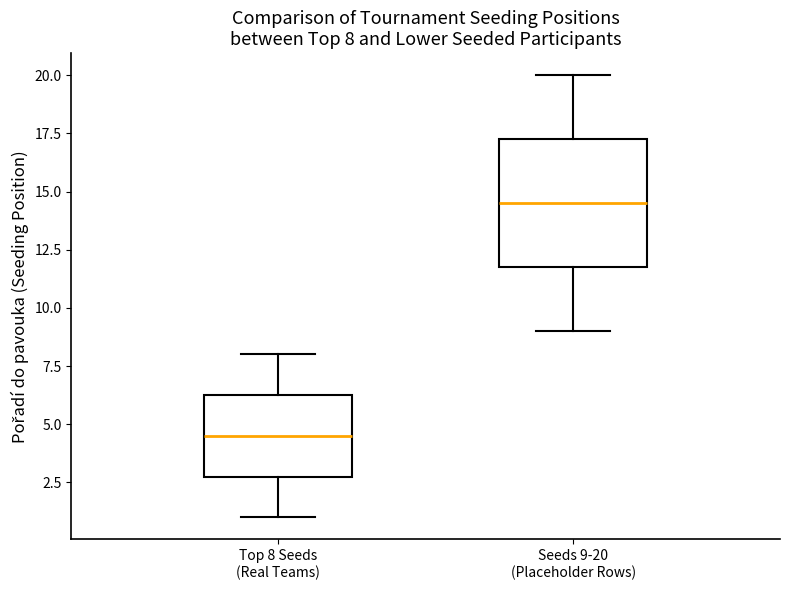

Which box has the highest median line?

Seeds 9-20 (Placeholder Rows)